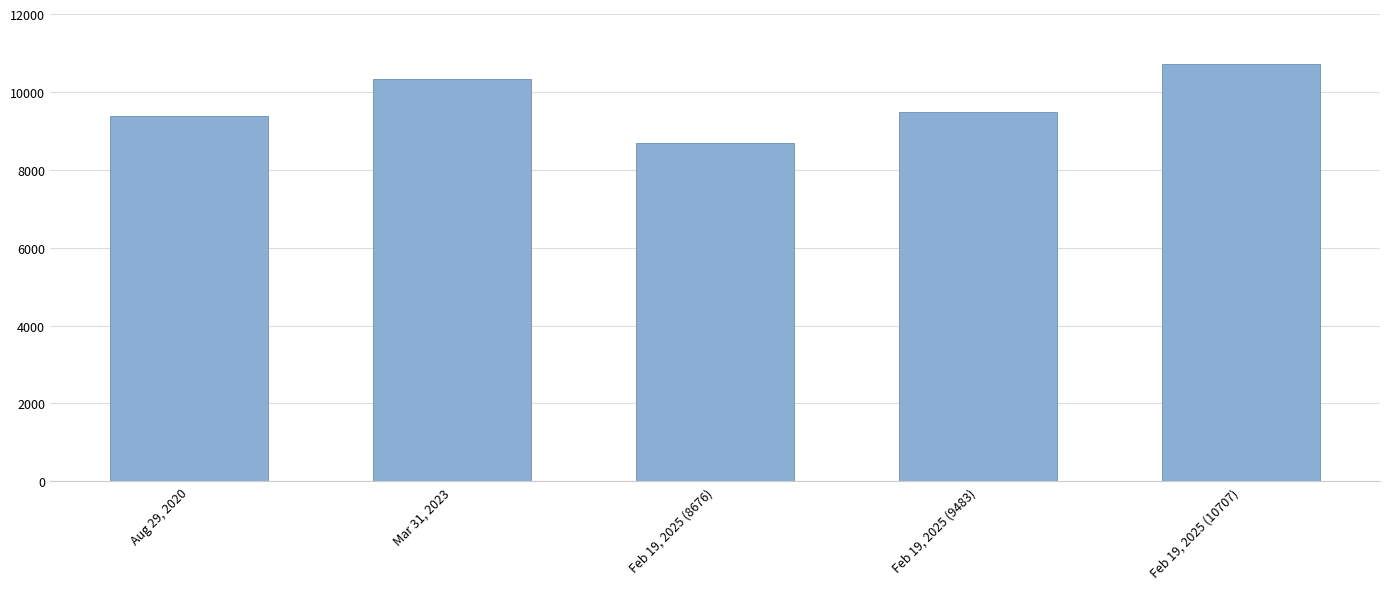

True or false: the data shows 3006 at Mar 31, 2023.

False